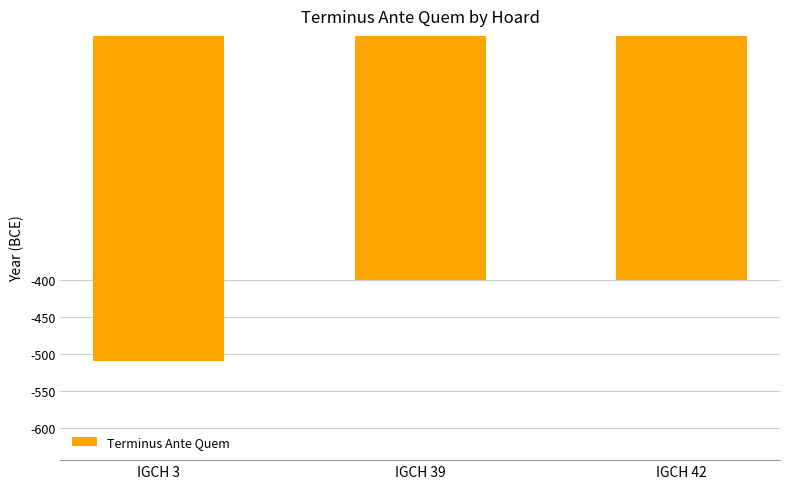

What is the value of the 2nd bar from the left?

-400